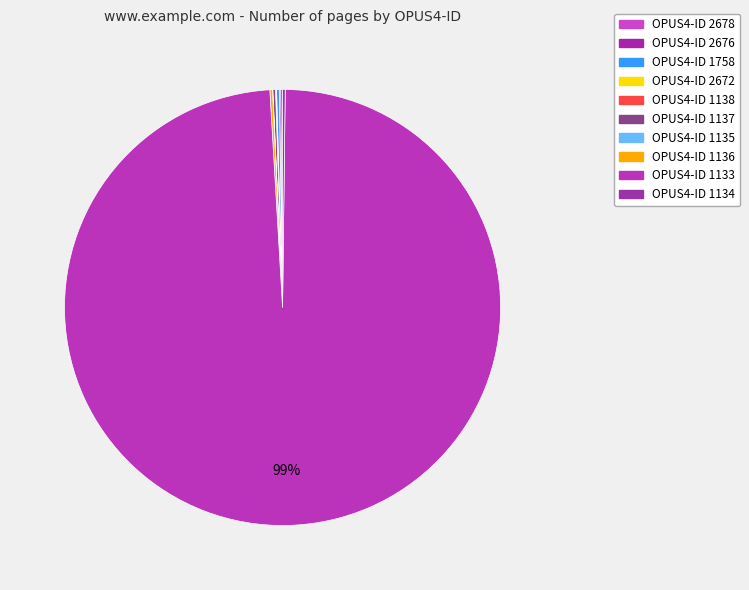

Rank the categories by value from highest to lowest.

1133, 1758, 1137, 1136, 1134, 2678, 2676, 2672, 1138, 1135